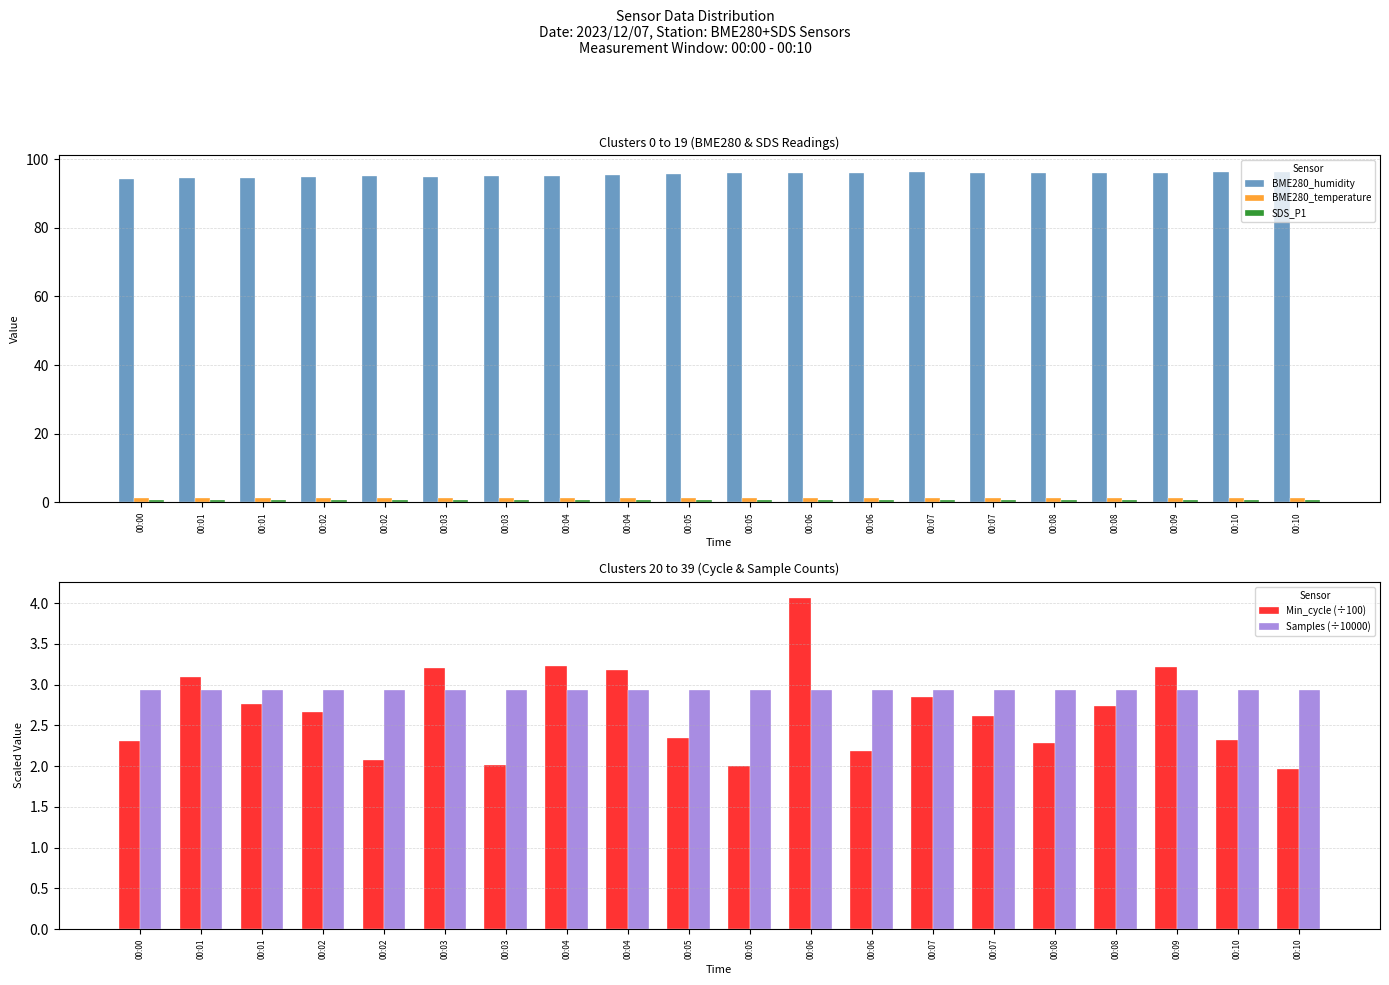

What are all the series names shown in the legend?

BME280_humidity, BME280_temperature, SDS_P1, Min_cycle (÷100), Samples (÷10000)